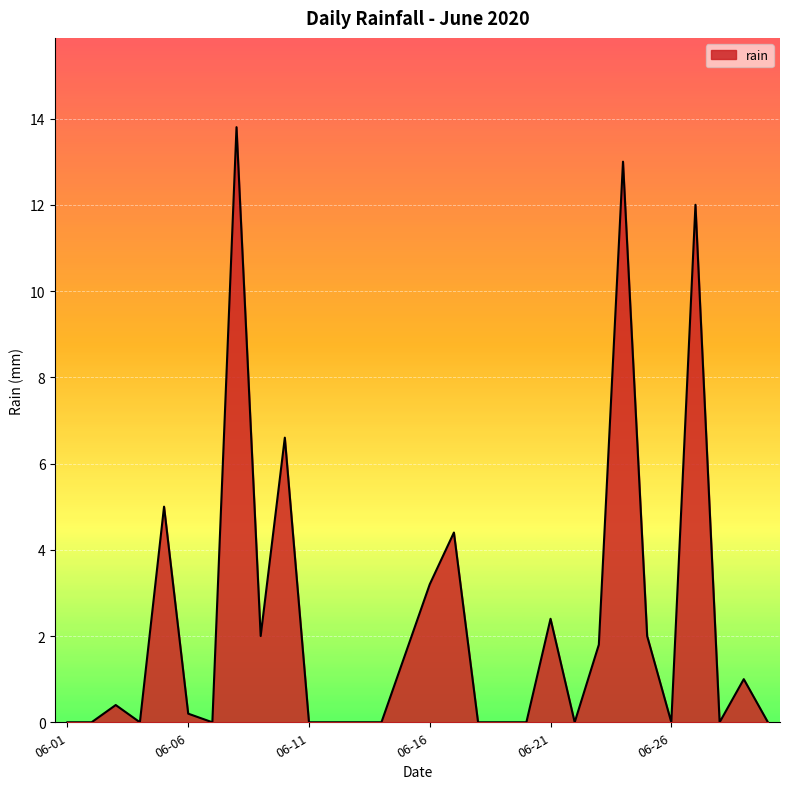

What is the difference between the maximum and minimum values?

13.8